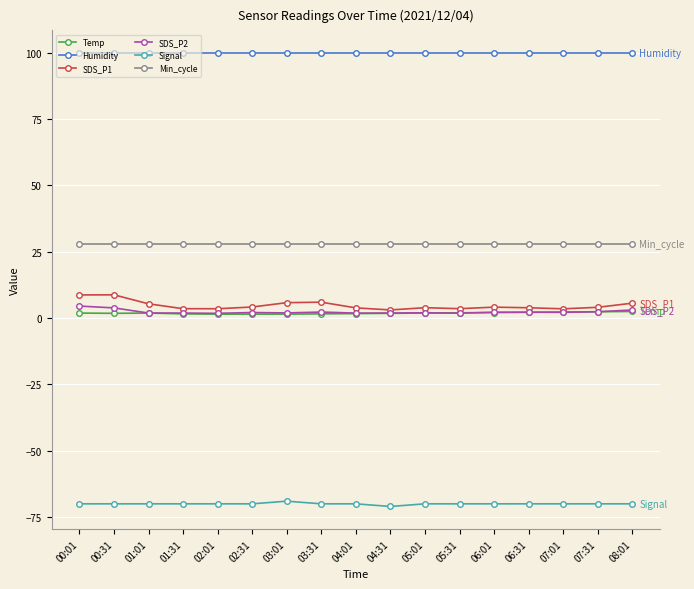

What is the value of the Signal point at the 9th from the left?

-70.0